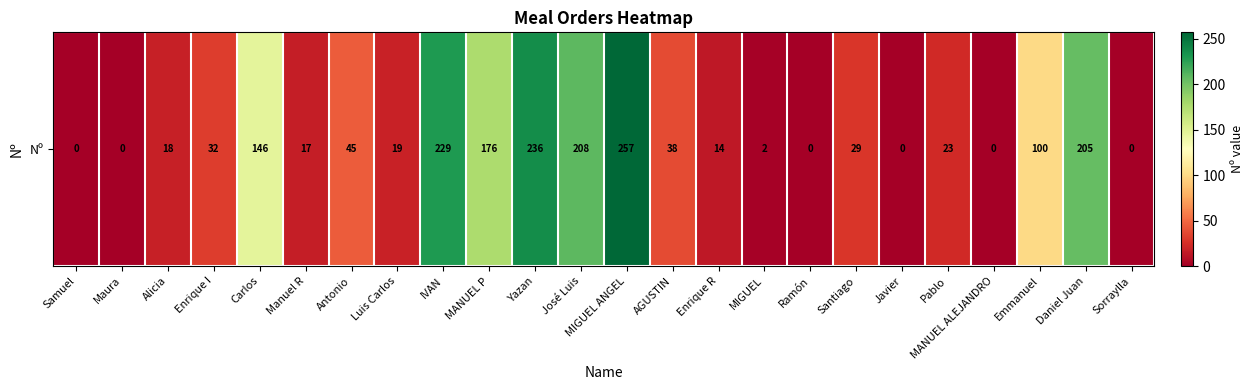

What is the difference between the maximum and minimum values?

257